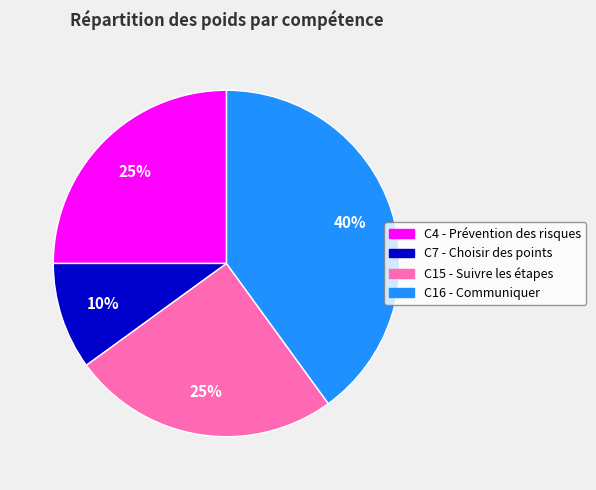

Do C16 - Communiquer and C4 - Prévention des risques together represent more than half of the pie?

Yes